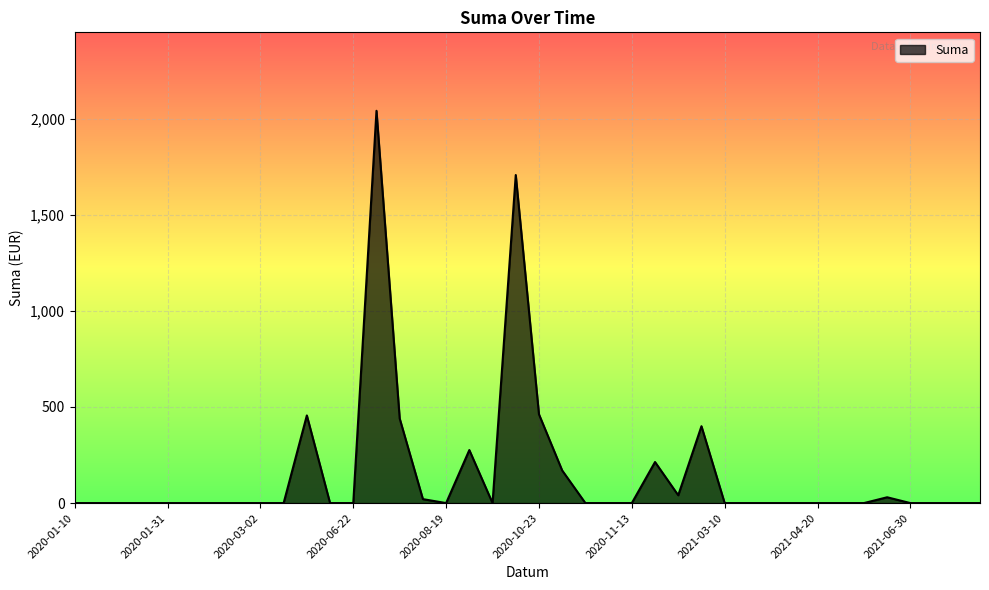

Does the chart have visible grid lines?

Yes